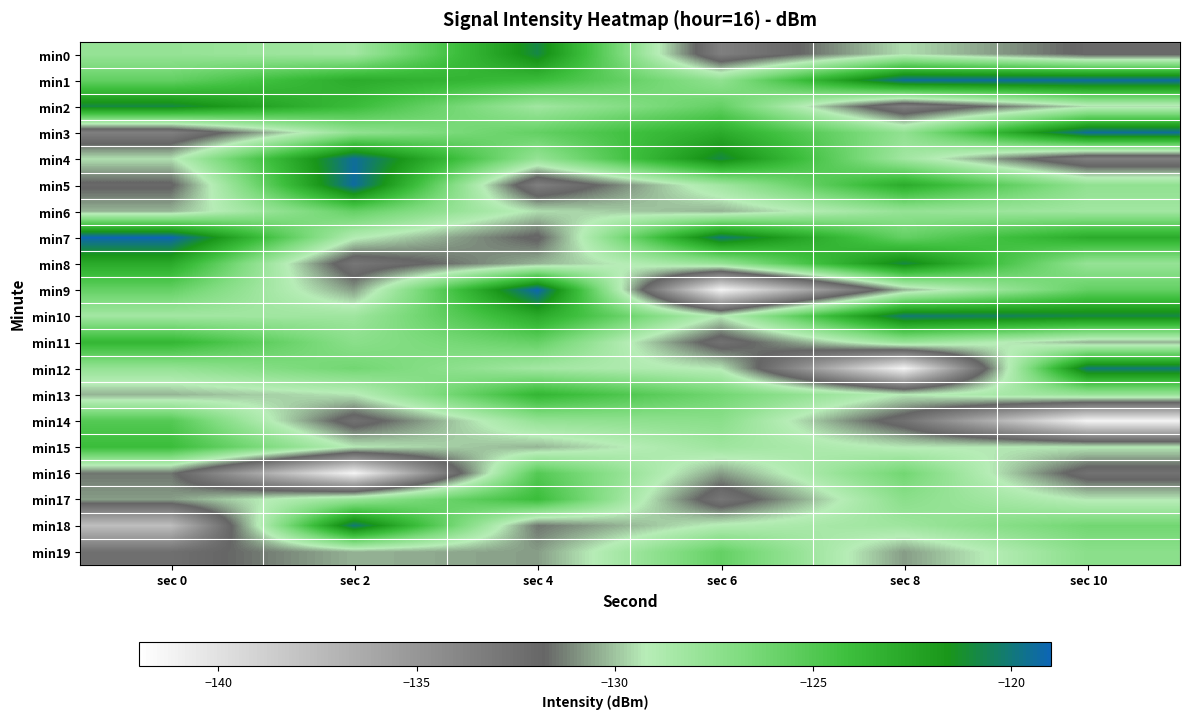

Which label corresponds to the largest value in the chart?

sec 0